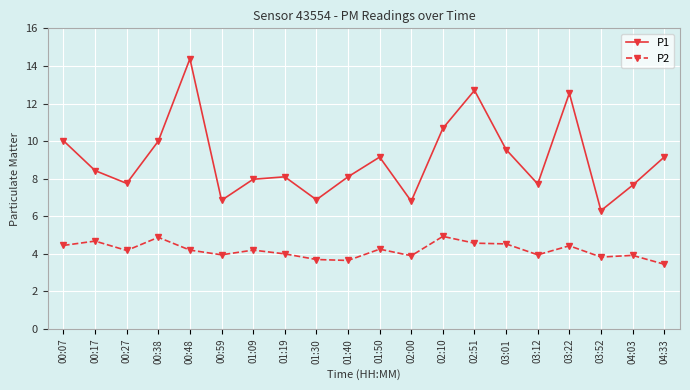

What is the average value of the P1 series?

9.0